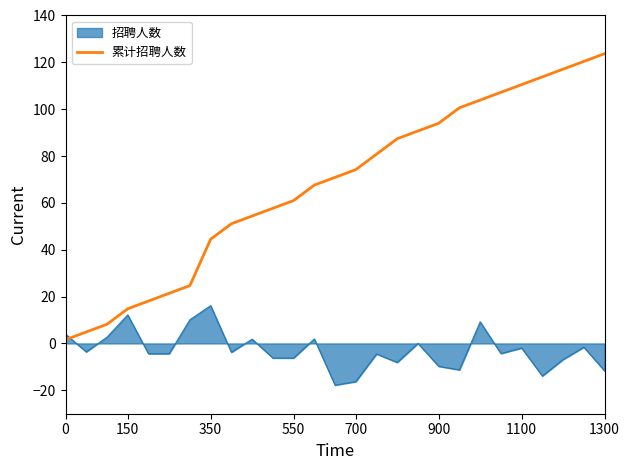

What is the difference between the maximum and minimum values in the 累计招聘人数 series?

122.1